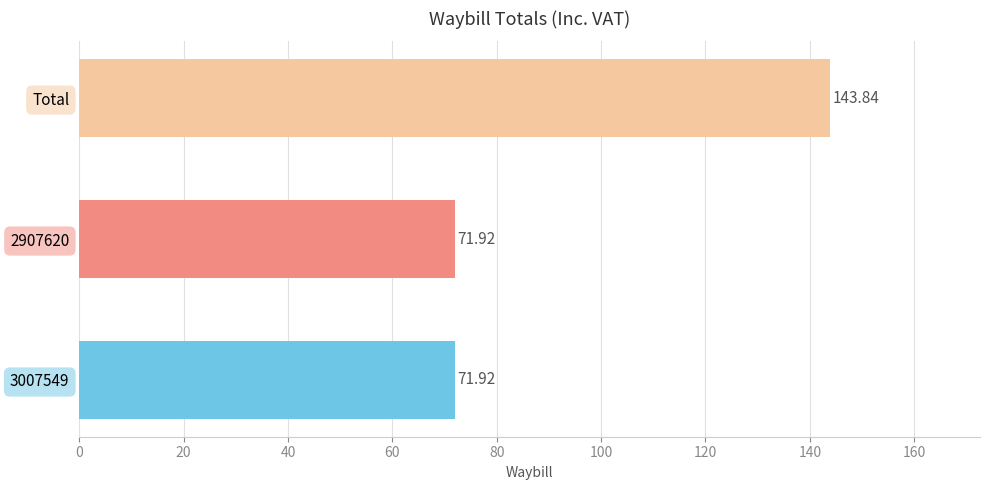

What is the ratio of the value at 3007549 to the value at Total?

0.5